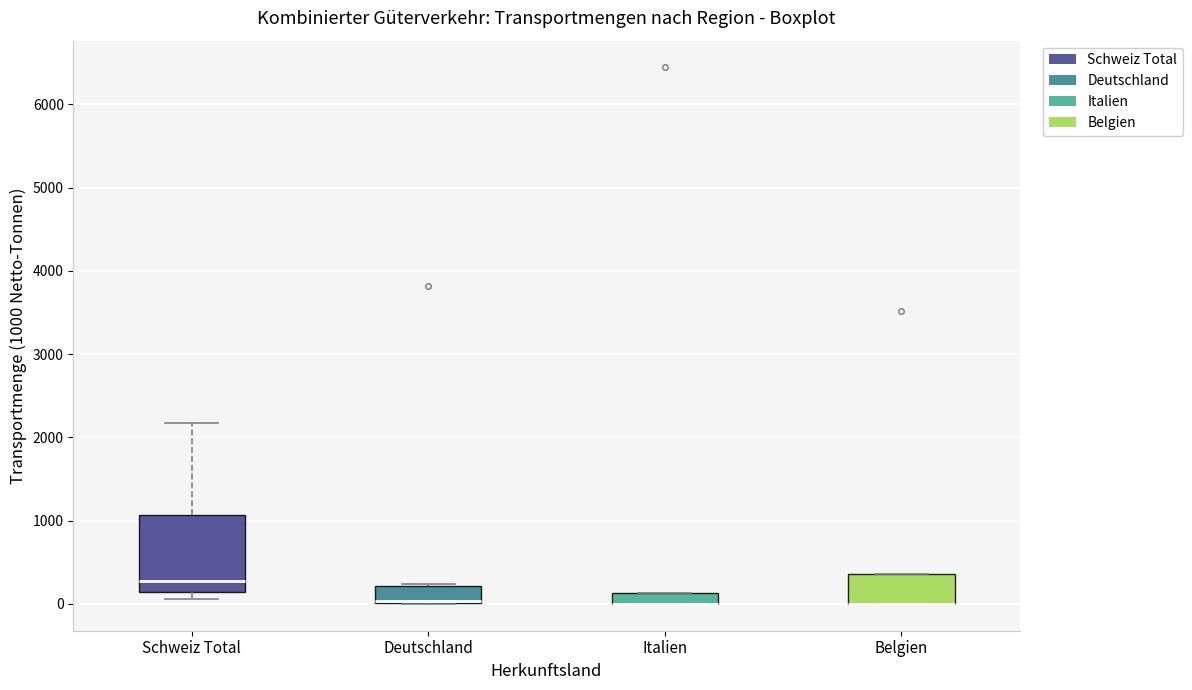

Where is the lower edge of the box for Italien on the y-axis? The values are not printed on the chart, so give them approximately, as read against the axis.

0